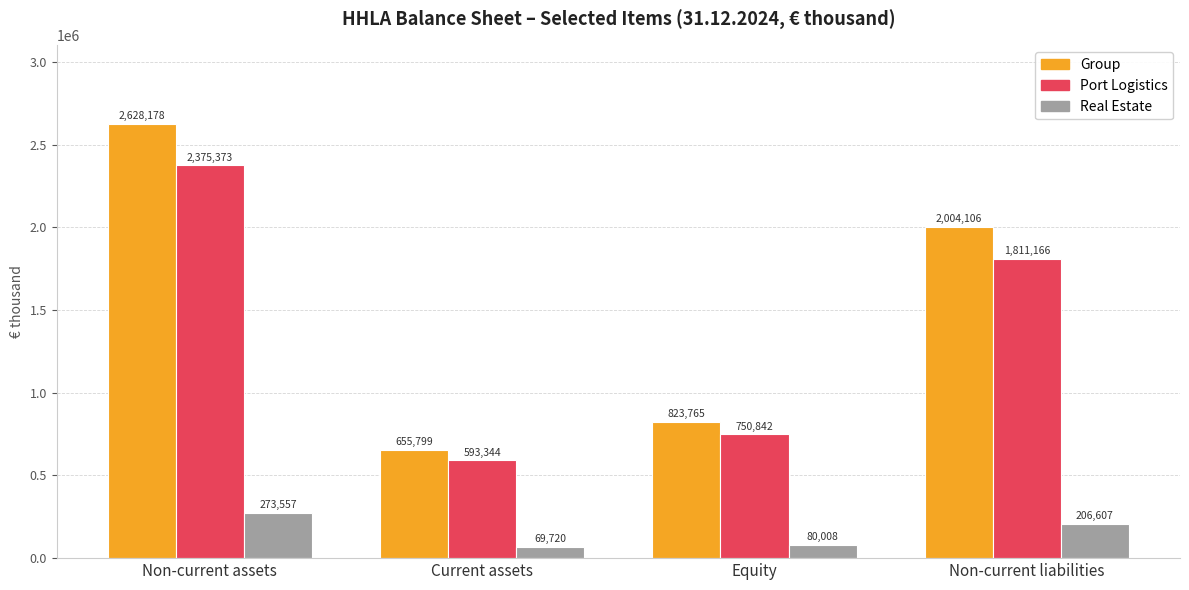

Reading right to left, list all the values displayed in this chart.

Group: Non-current liabilities=2004106	Equity=823765	Current assets=655799	Non-current assets=2628178
Port Logistics: Non-current liabilities=1811166	Equity=750842	Current assets=593344	Non-current assets=2375373
Real Estate: Non-current liabilities=206607	Equity=80008	Current assets=69720	Non-current assets=273557